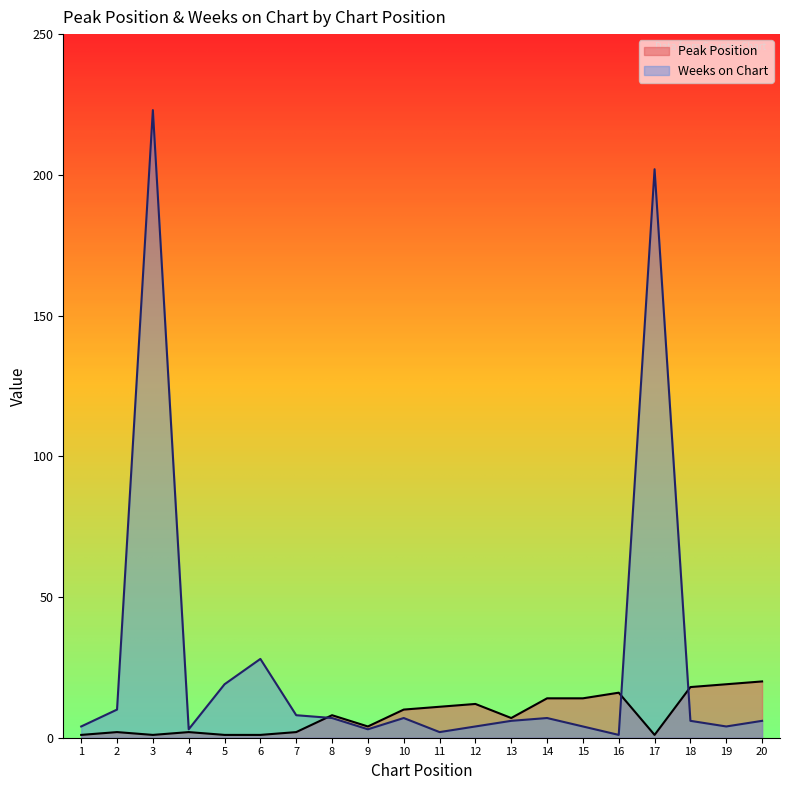

Where is Weeks on Chart nearest to the value 112?

6